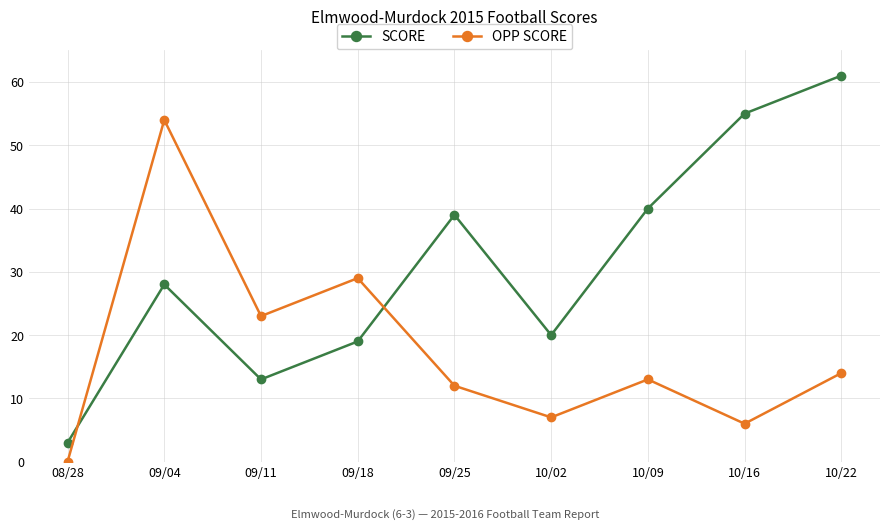

True or false: OPP SCORE has a value of 72 at 09/04.

False